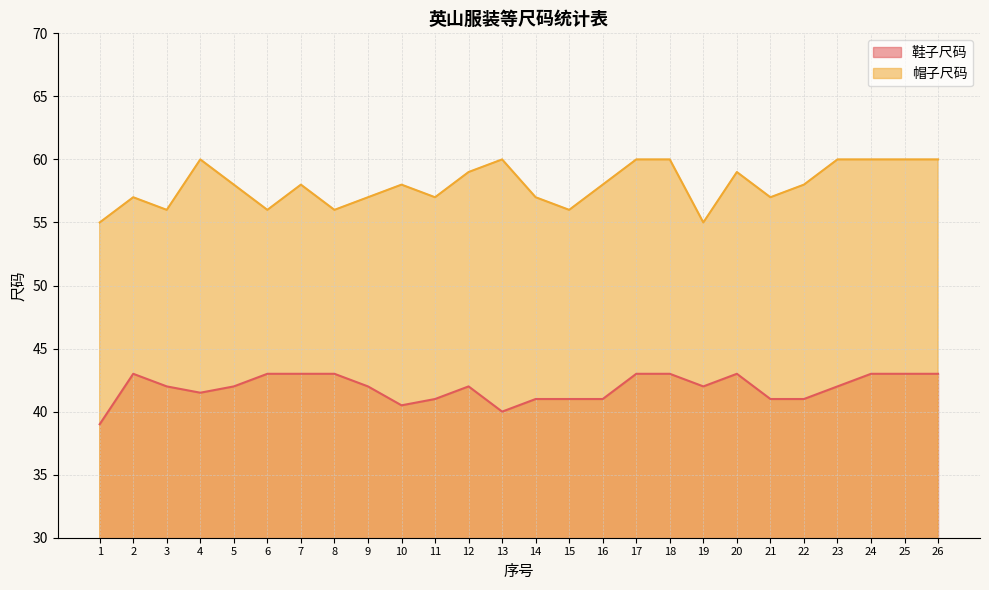

How many data points does each series have?

26